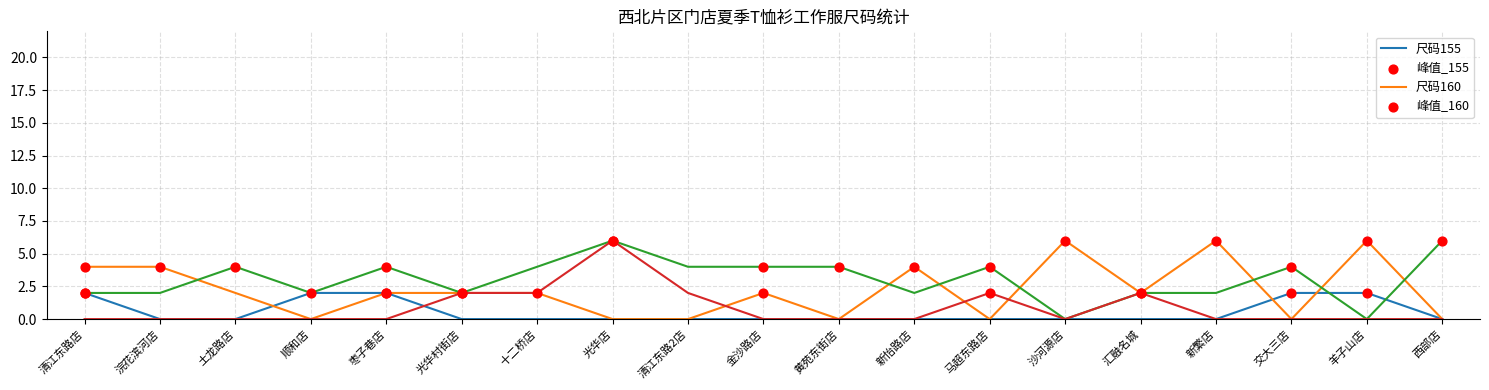

What is the total value across all series at 马超东路店?

6